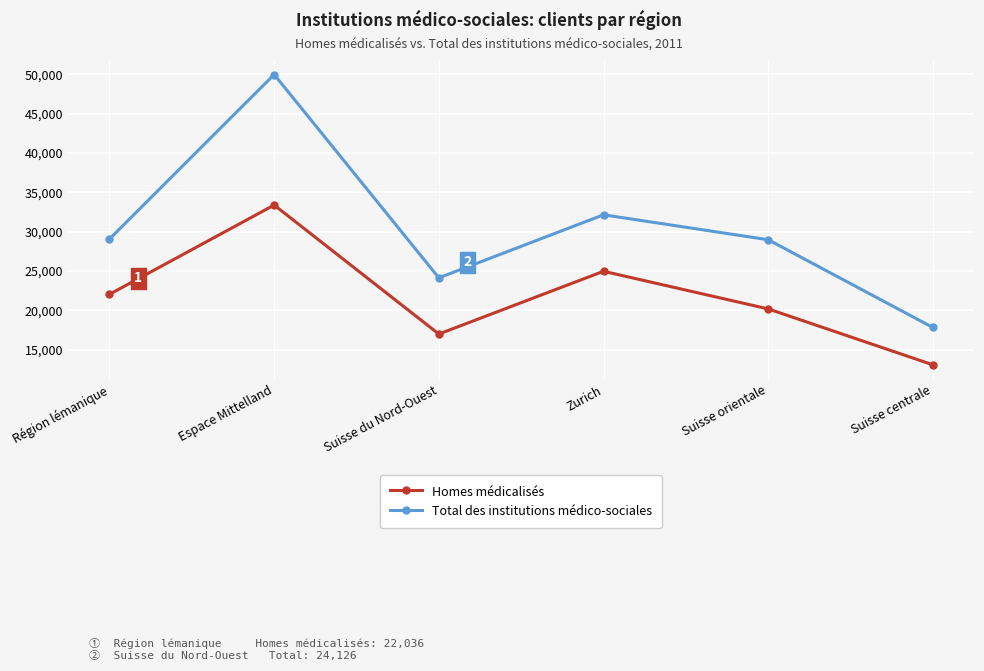

What is the label of the 1st point from the left?

Région lémanique